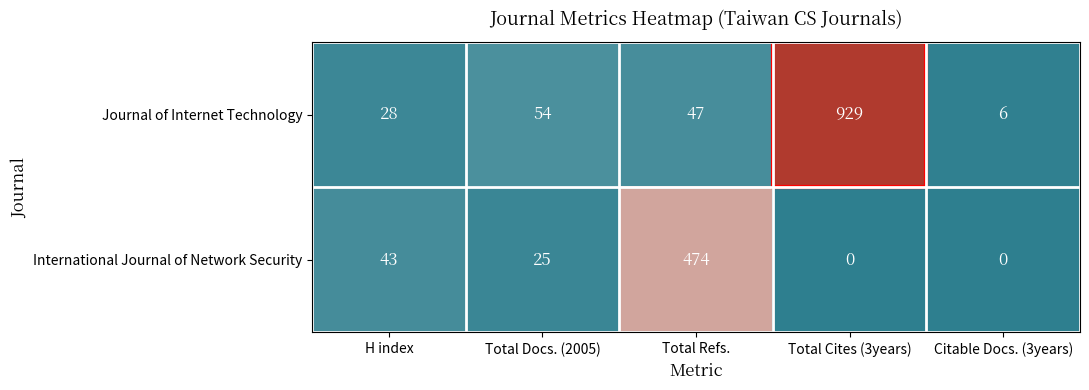

Which series changed the most between Total Refs. and Total Cites (3years)?

Journal of Internet Technology